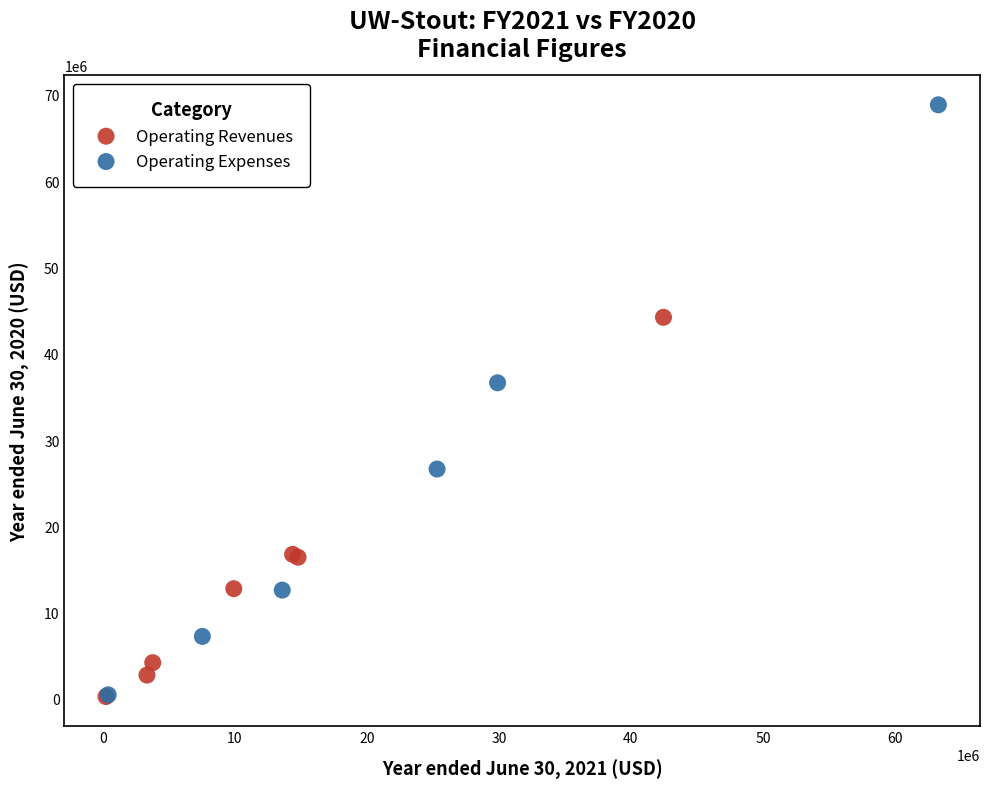

What are all the series names shown in the legend?

Operating Revenues, Operating Expenses